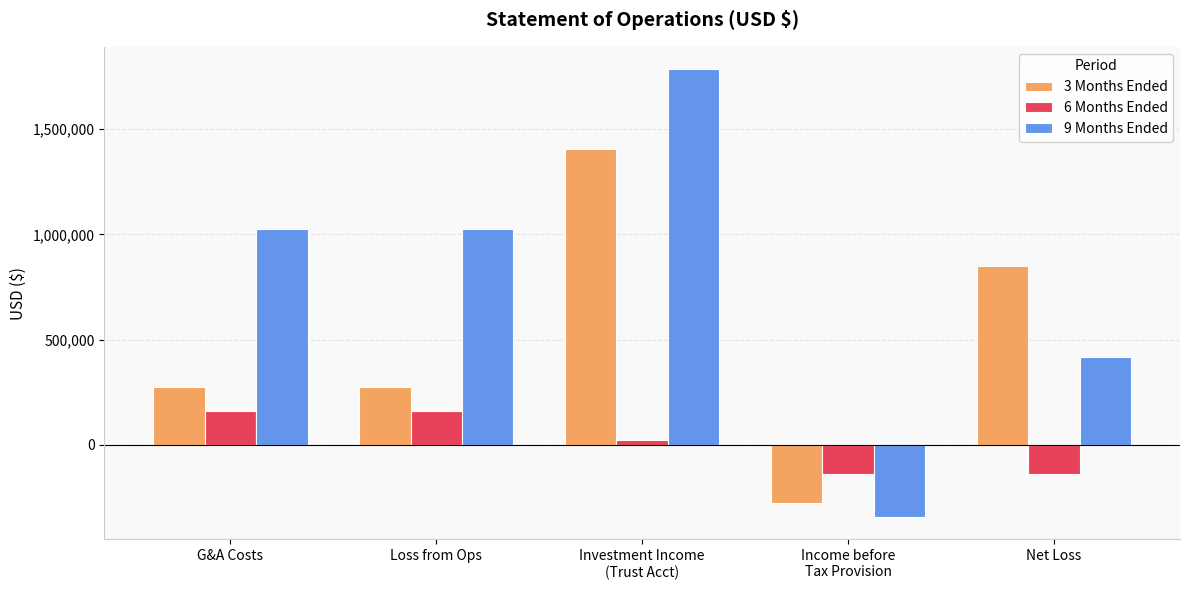

Are the bars grouped side by side (vs. stacked)?

Yes